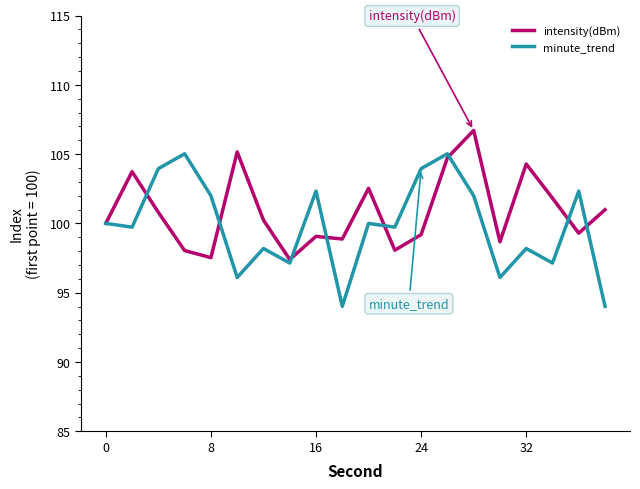

What is the average value of the minute_trend series?

99.8